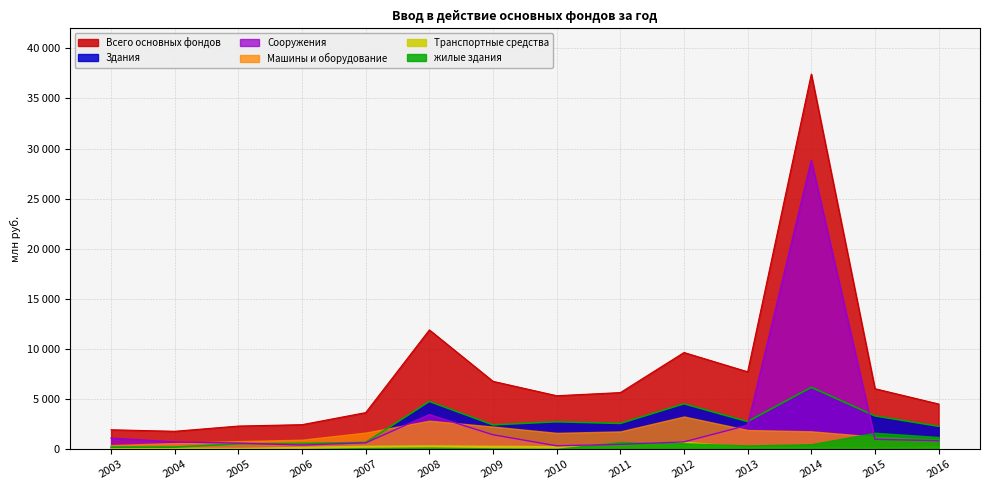

What are all the series names shown in the legend?

Всего основных фондов, Здания, Сооружения, Машины и оборудование, Транспортные средства, жилые здания